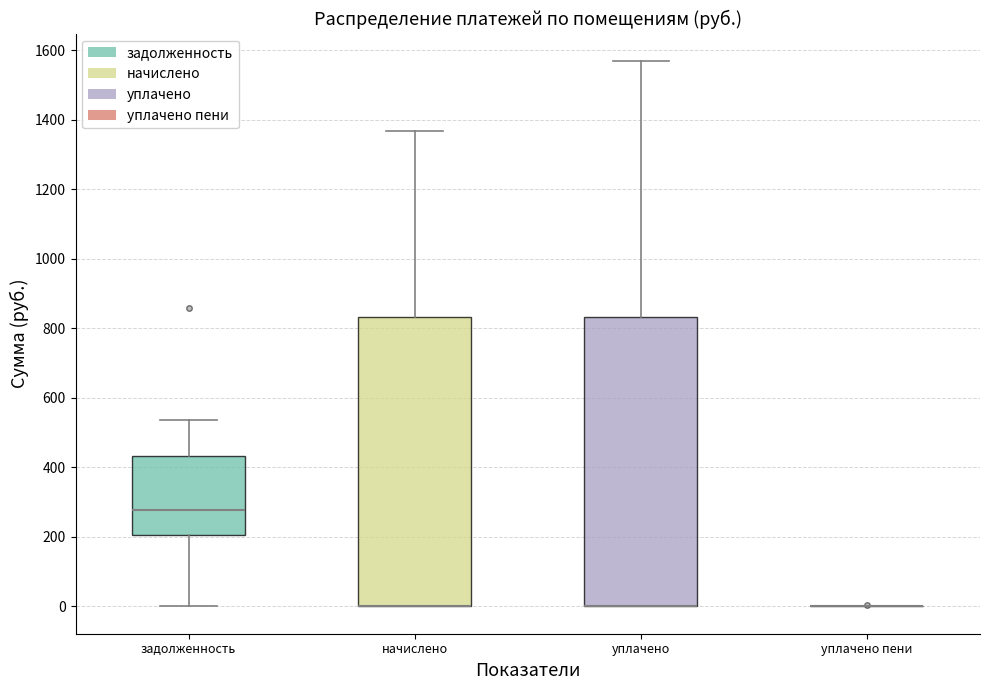

Reading left to right, transcribe this box plot: for each box, give where its median line is, the range the box spans, and where its two whiskers end, as read against the y-axis. The values are not printed on the chart, so give them approximately, as read against the axis.

задолженность: median 280, box 200 to 440, whiskers 0 to 540
начислено: median 0 (drawn on the box's lower edge), box 0 to 840, whiskers 0 to 1360
уплачено: median 0 (drawn on the box's lower edge), box 0 to 840, whiskers 0 to 1560
уплачено пени: box collapsed to a line at 0, whiskers 0 to 0